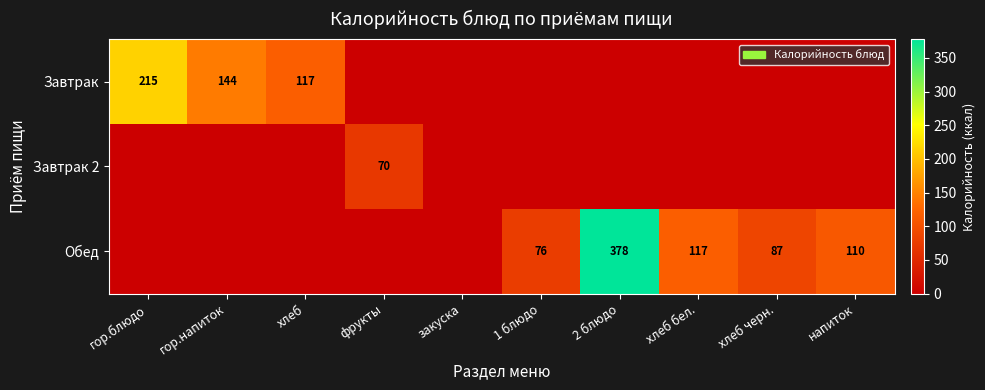

What is the difference between the Обед values at 2 блюдо and хлеб бел.?

261